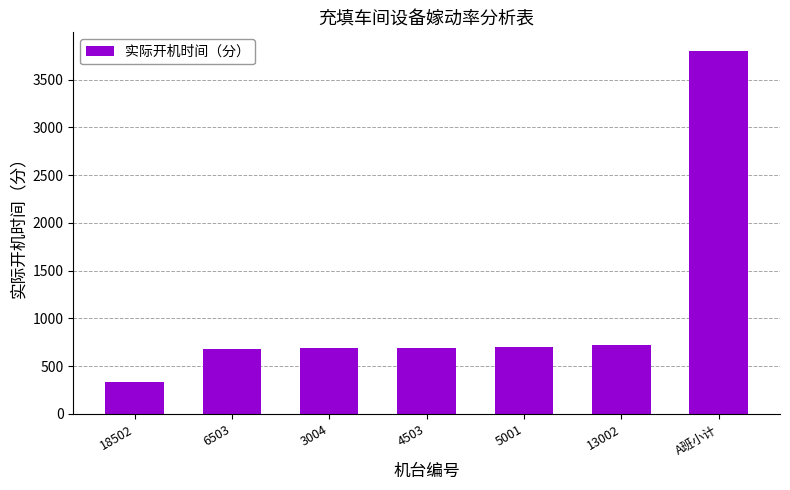

Which category has the highest value across all series?

A班小计